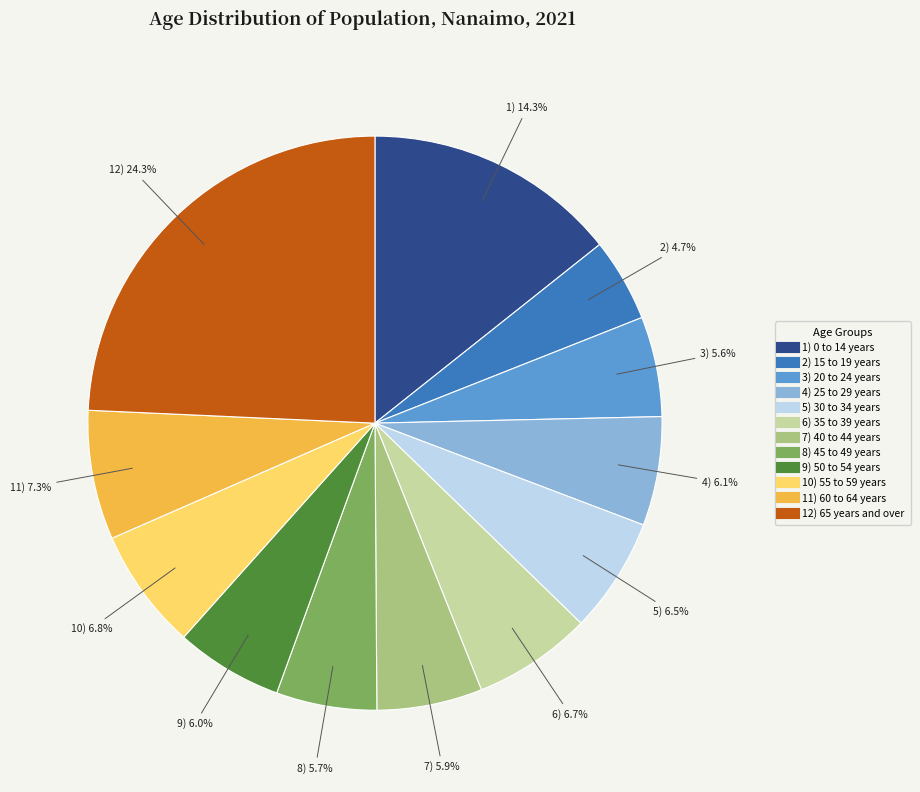

Is there a majority slice in this chart?

No